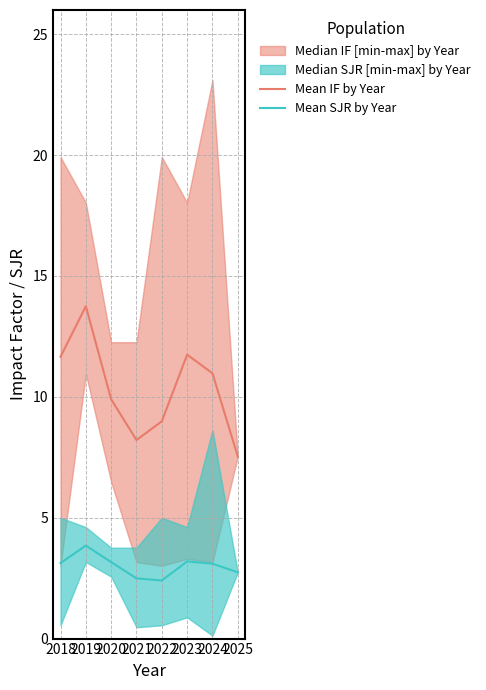

List the labels in order of Mean IF by Year value, smallest first.

2025, 2021, 2022, 2020, 2024, 2018, 2023, 2019